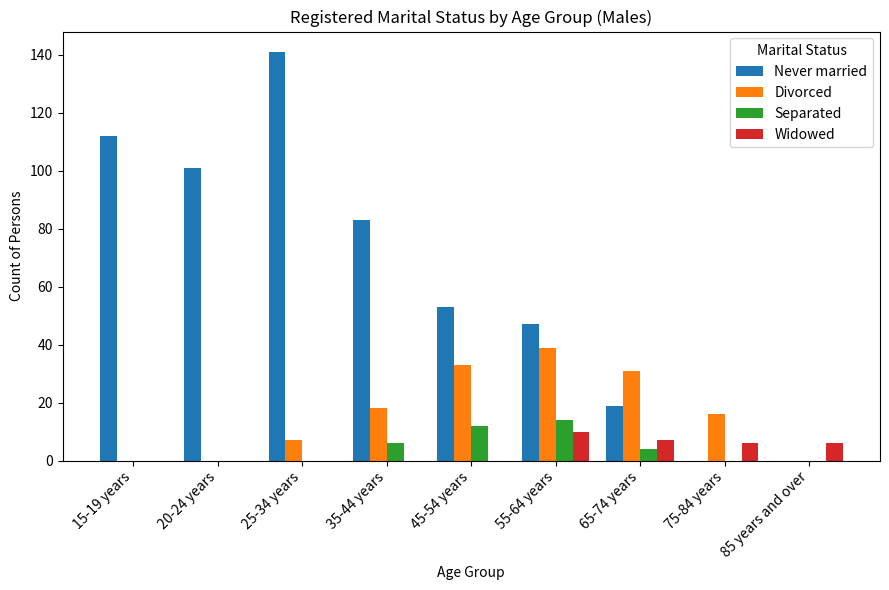

Are the bars horizontal?

No